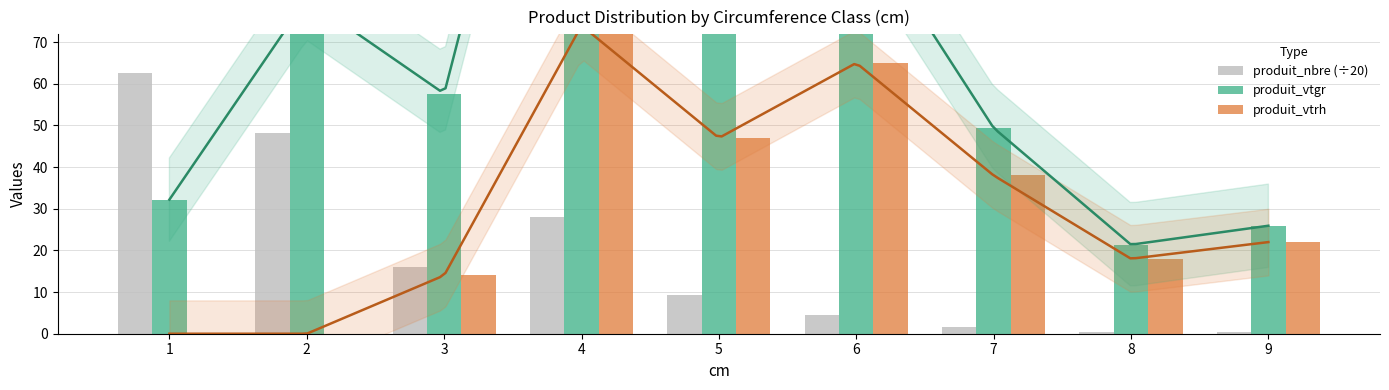

What is the highest value of the produit_nbre (÷20) series?

62.5